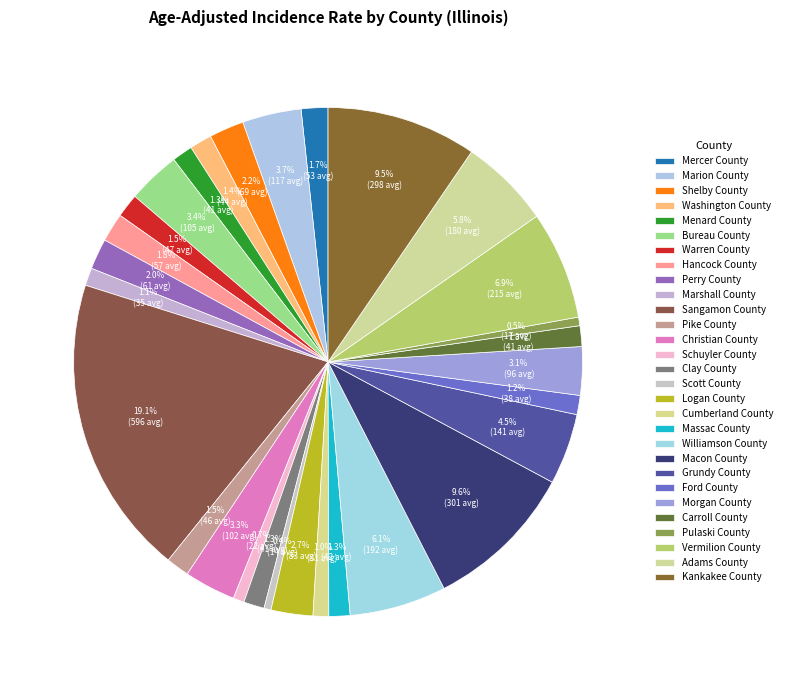

How many slices are in this pie chart?

29